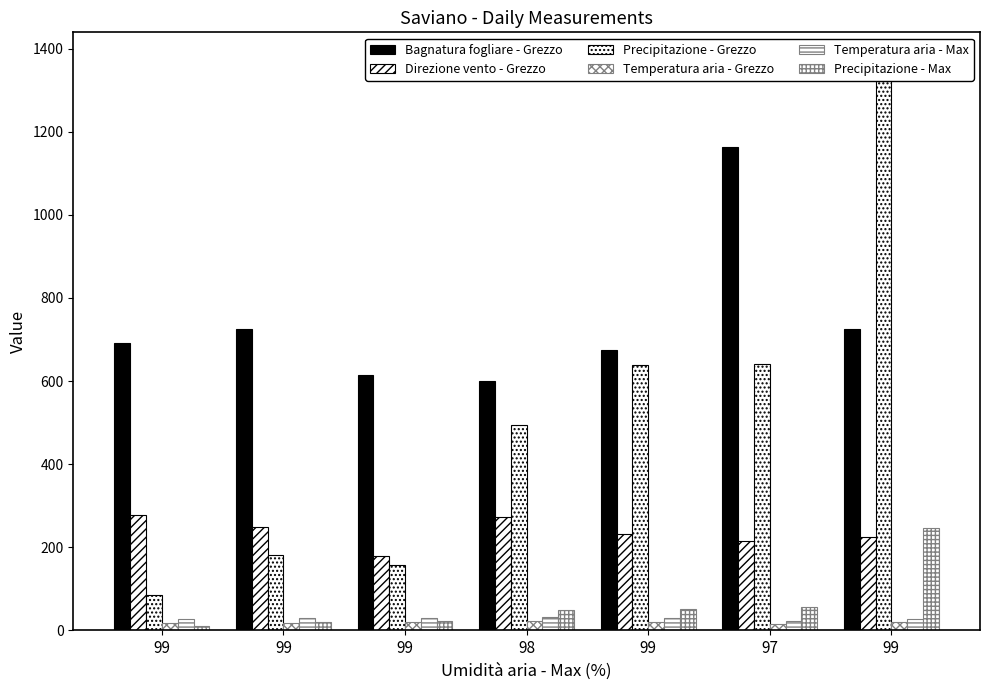

Between 99 and 97, which series saw the biggest shift?

Precipitazione - Grezzo